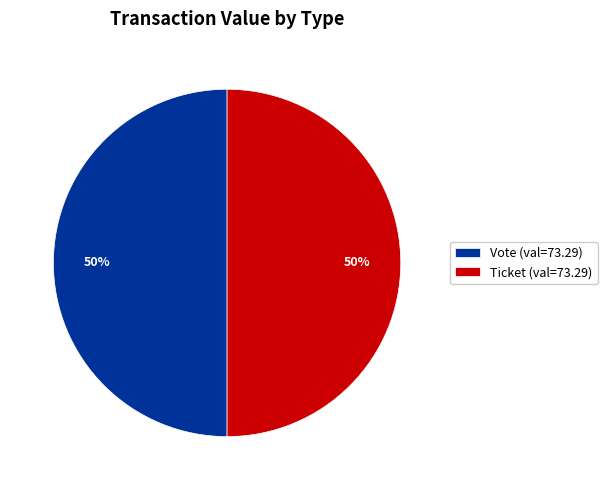

Do Vote (val=73.29) and Ticket (val=73.29) together represent more than half of the pie?

Yes